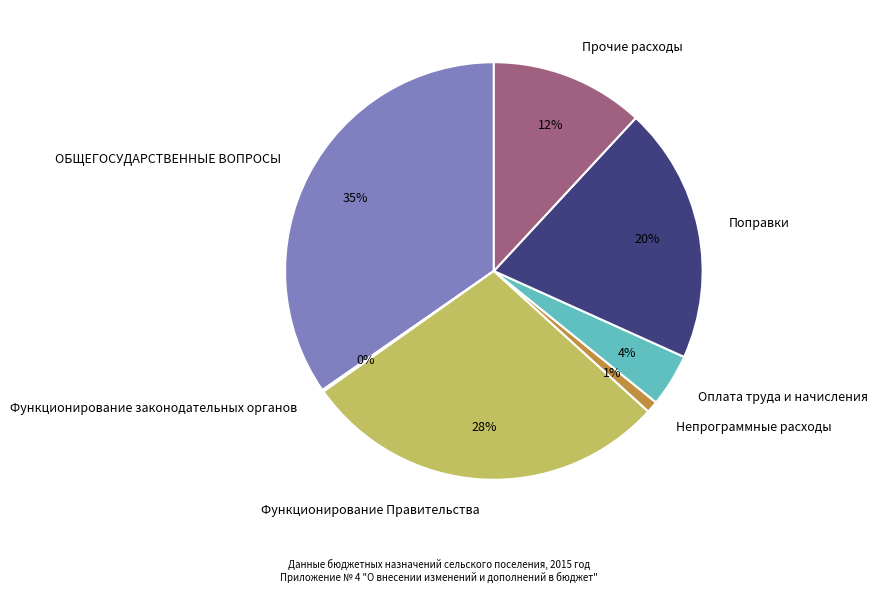

Is it true that Поправки is 20% of the pie?

True